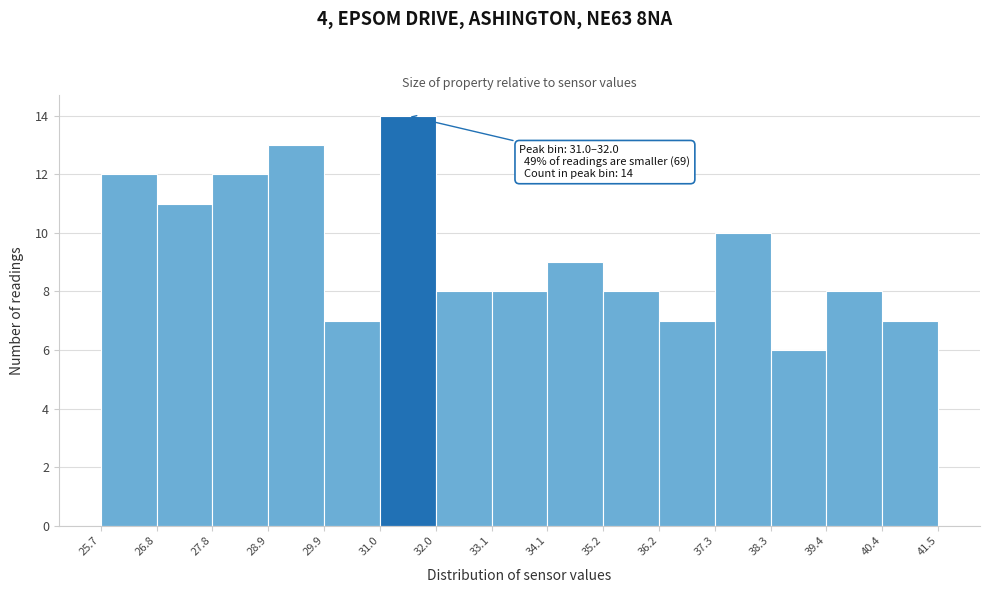

Which range on the x-axis has the tallest bar?

31.0 to 32.0